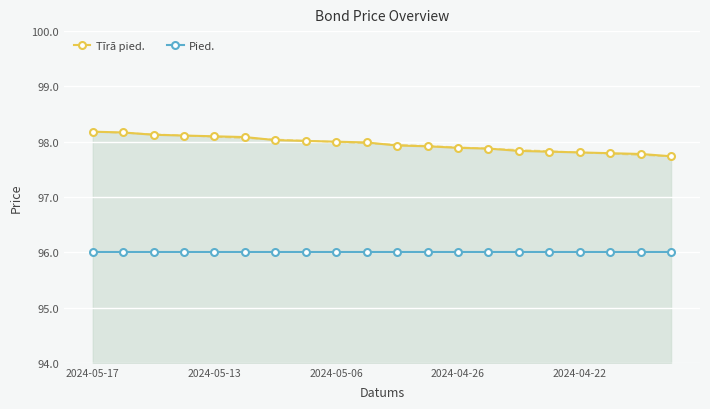

Which category has the highest value across all series?

2024-05-17